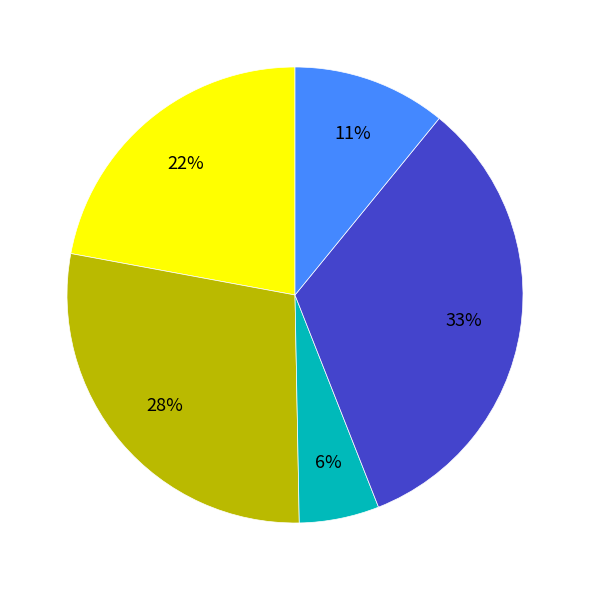

Does any single category account for the majority?

No